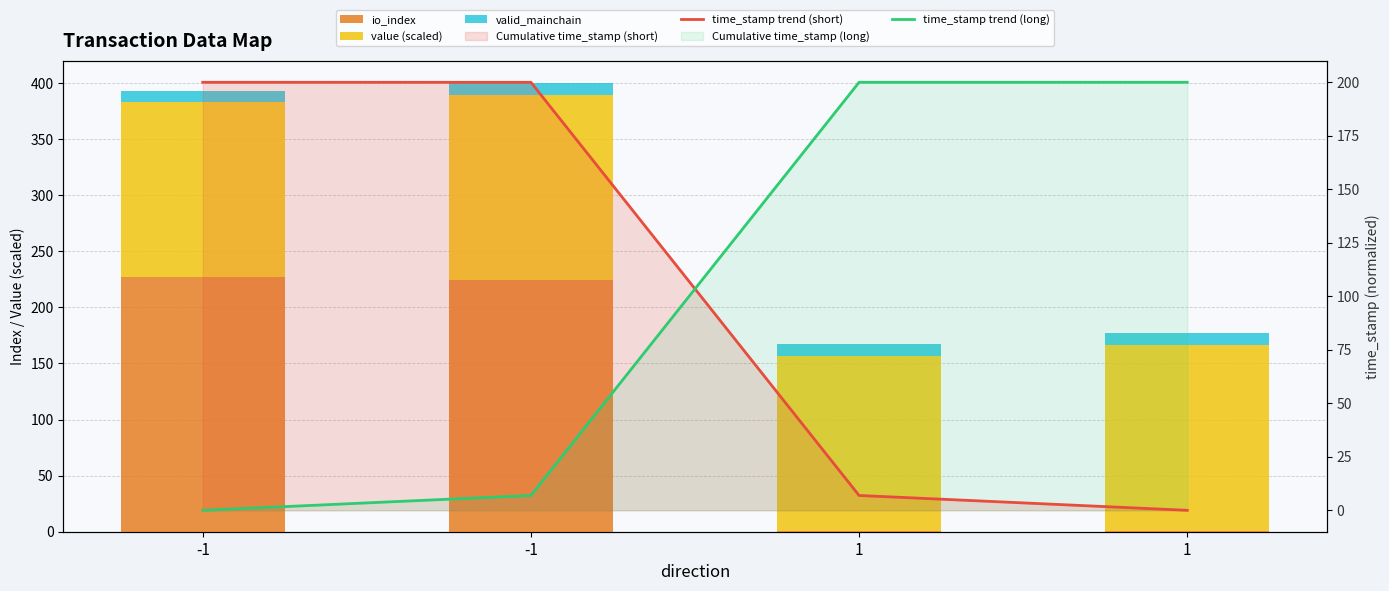

What is the total value across all series at -1?

593.1